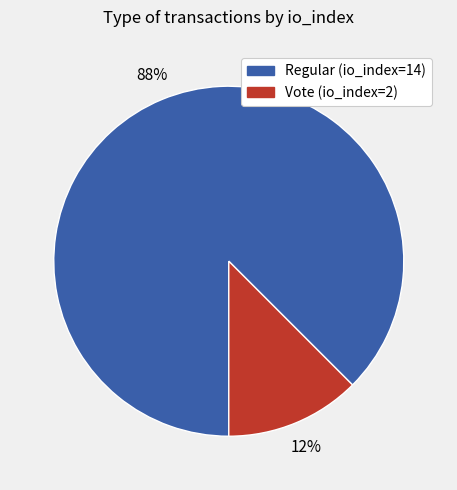

Is it true that Regular (io_index=14) is 75% of the pie?

False